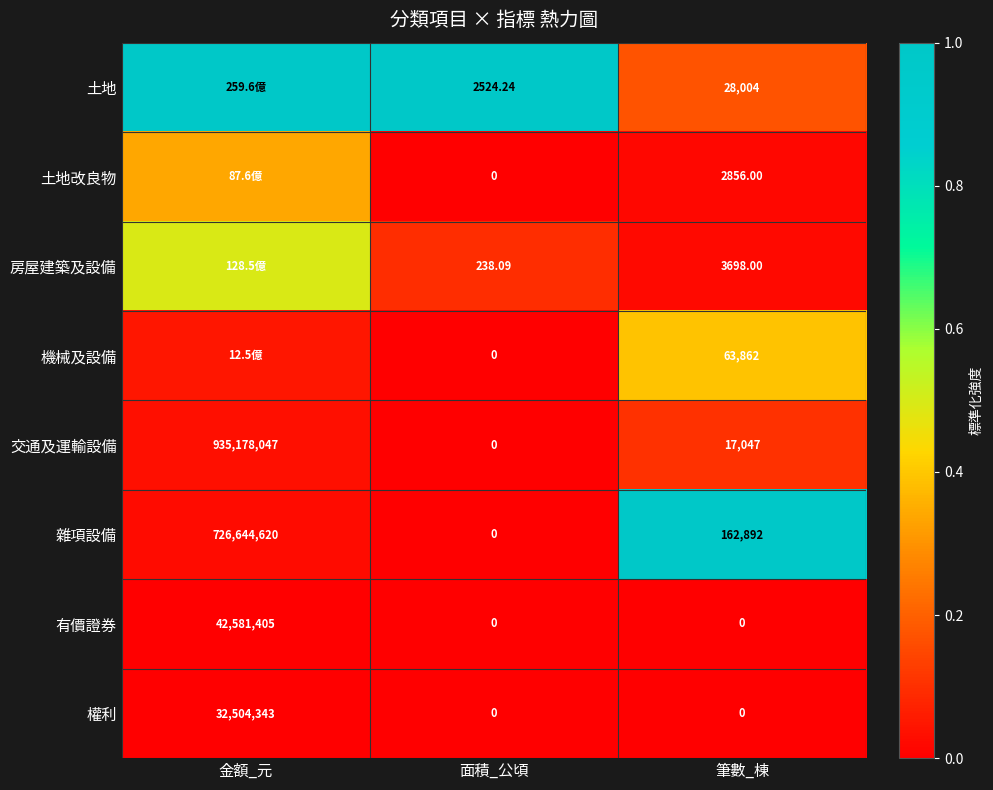

Between 面積_公頃 and 筆數_棟, which series saw the biggest shift?

雜項設備